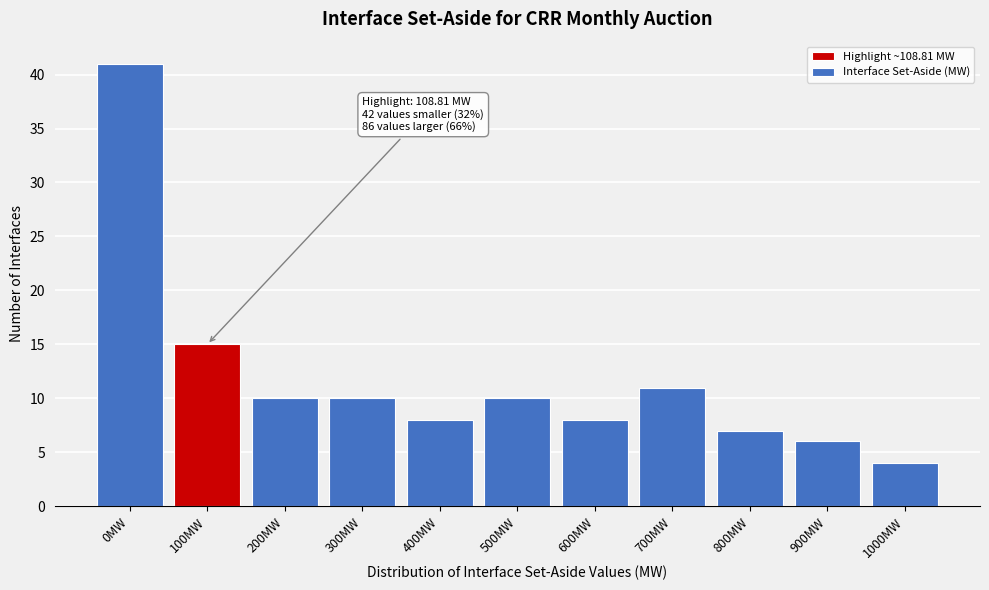

Reading left to right, transcribe all the data shown in this chart.

41	15	10	10	8	10	8	11	7	6	4